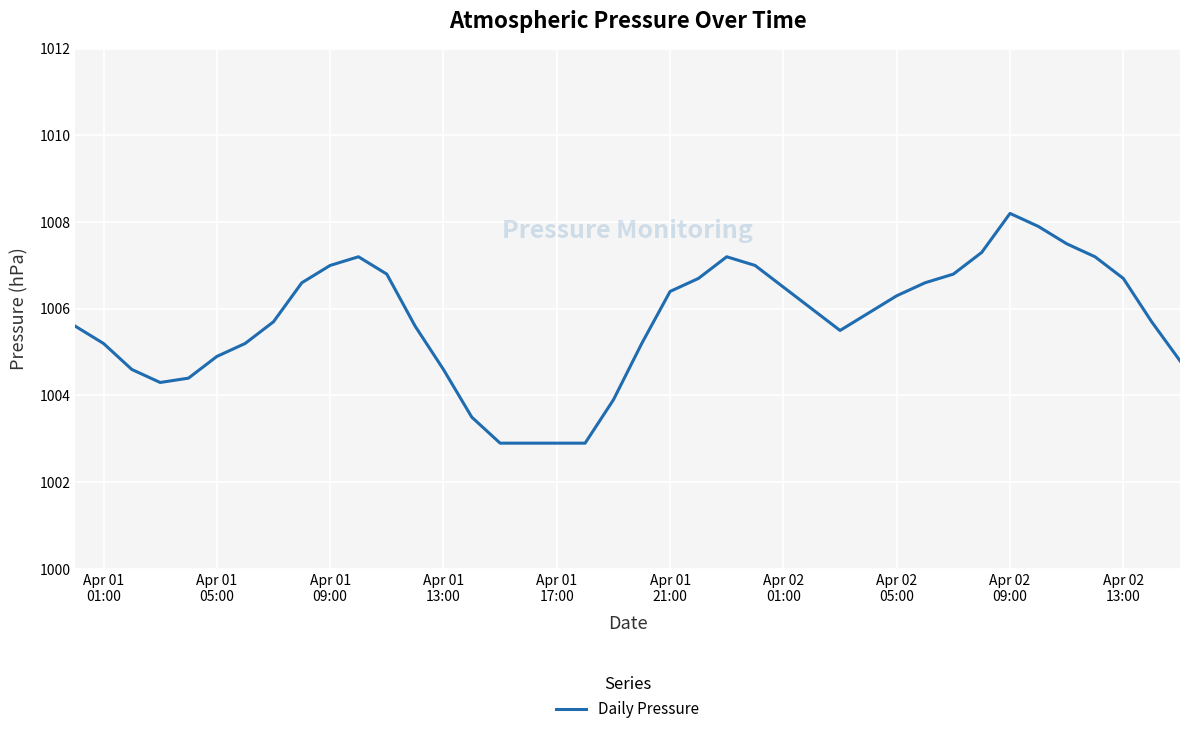

What is the greatest value displayed?

1008.2